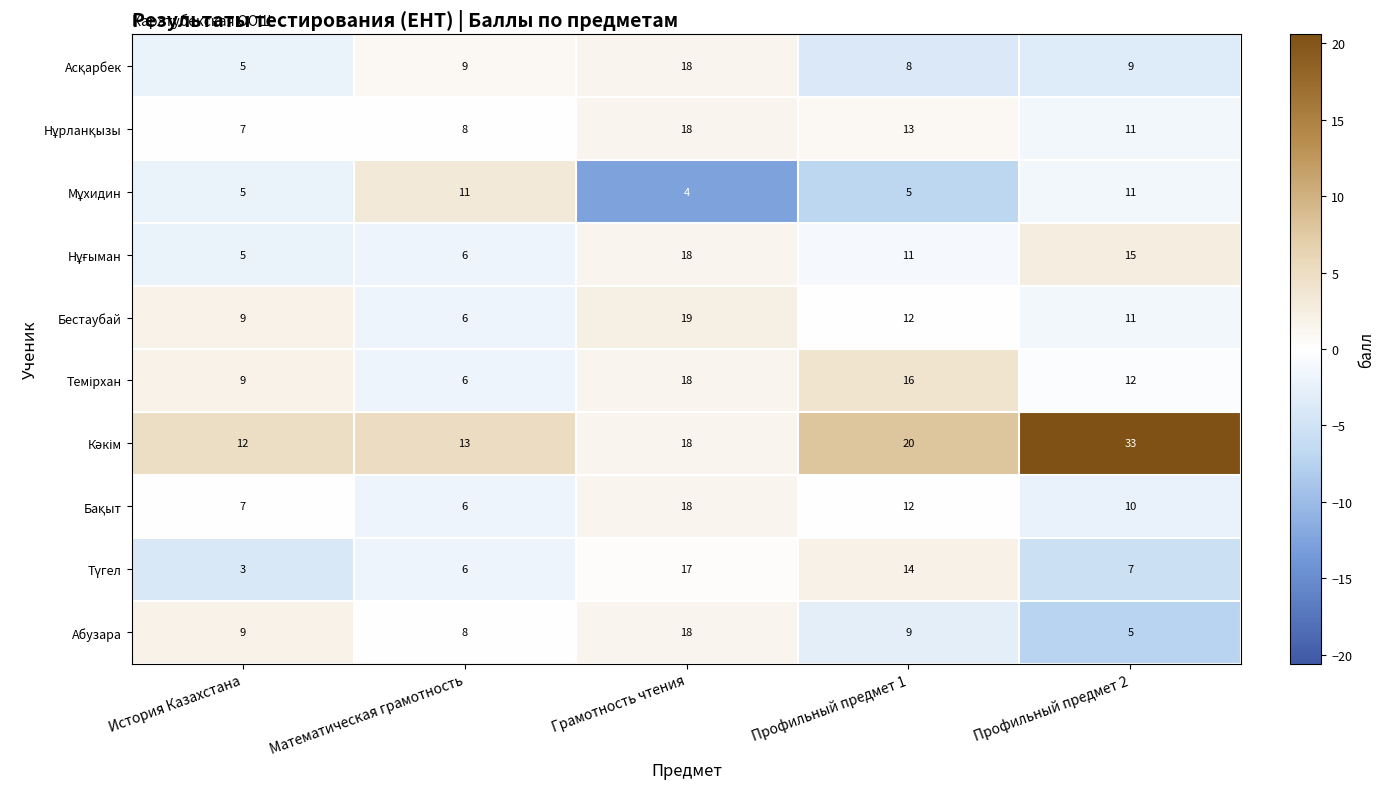

What is the difference between the highest and lowest values at Грамотность чтения?

15